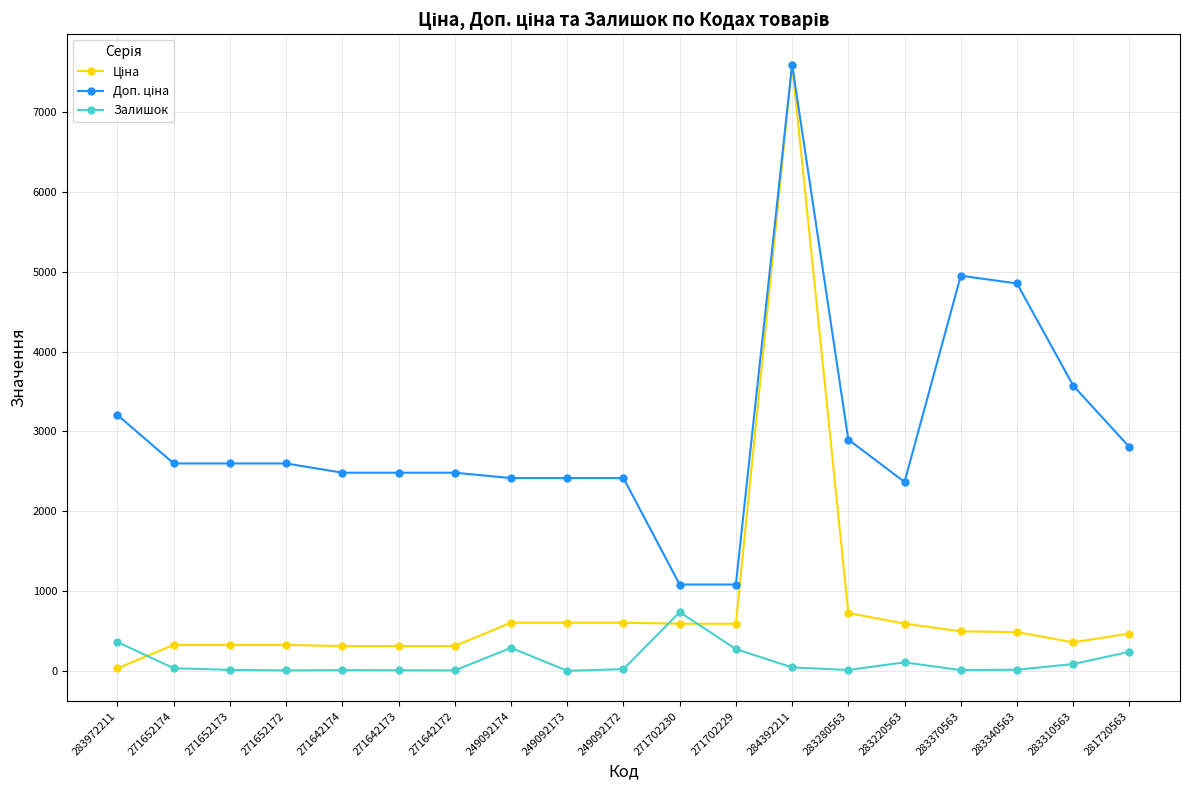

What is the greatest value displayed?

7596.5